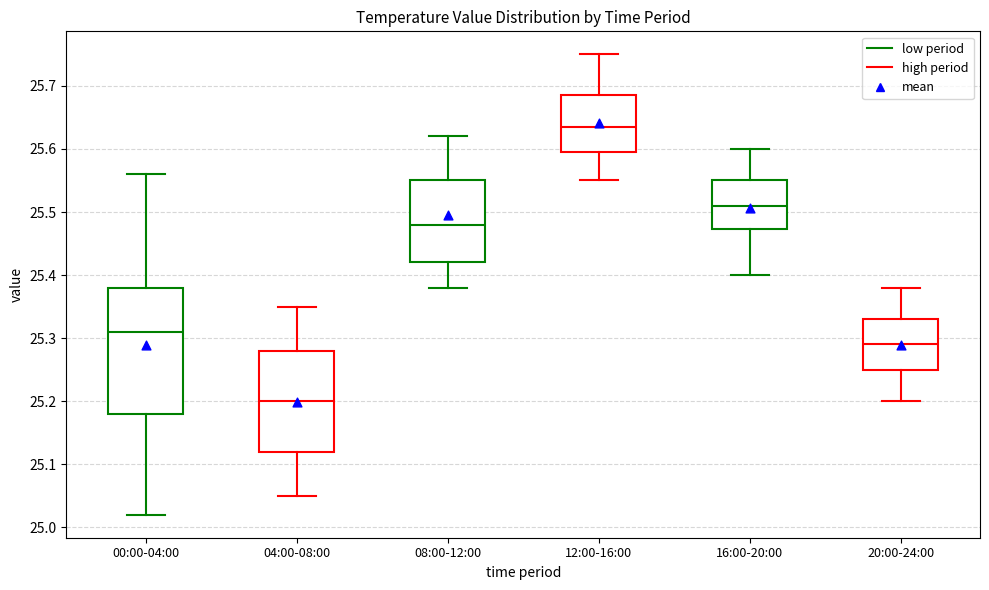

Reading left to right, transcribe this box plot: for each box, give where its median line is, the range the box spans, and where its two whiskers end, as read against the y-axis. The values are not printed on the chart, so give them approximately, as read against the axis.

00:00-04:00: median 25.31, box 25.18 to 25.38, whiskers 25.02 to 25.56
04:00-08:00: median 25.20, box 25.12 to 25.28, whiskers 25.05 to 25.35
08:00-12:00: median 25.48, box 25.42 to 25.55, whiskers 25.38 to 25.62
12:00-16:00: median 25.64, box 25.60 to 25.69, whiskers 25.55 to 25.75
16:00-20:00: median 25.51, box 25.47 to 25.55, whiskers 25.40 to 25.60
20:00-24:00: median 25.29, box 25.25 to 25.33, whiskers 25.20 to 25.38